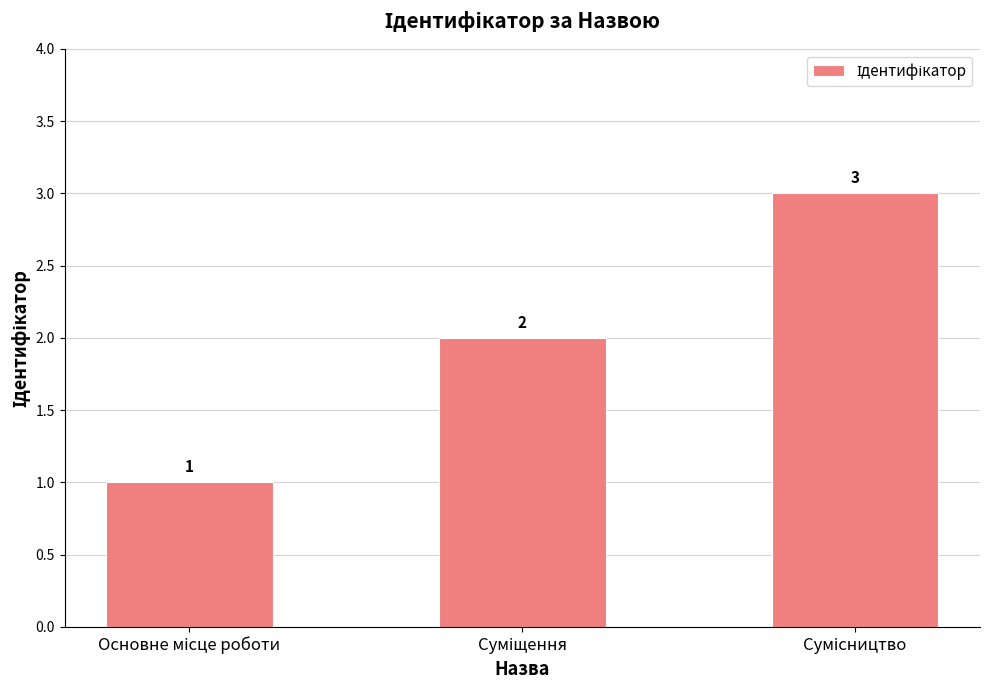

What is the minimum value shown in the chart?

1